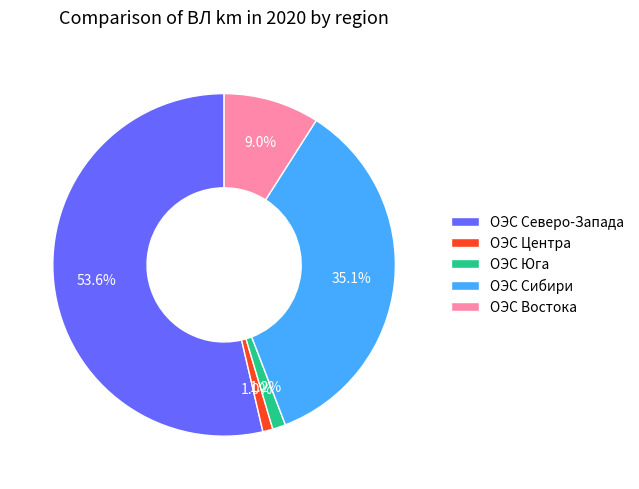

Which slice is the largest?

ОЭС Северо-Запада